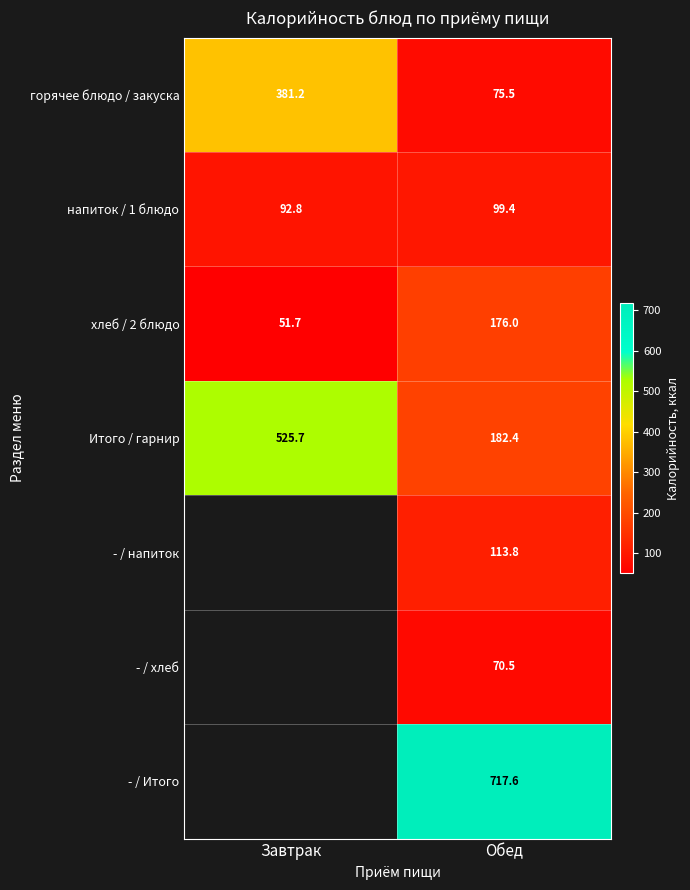

How many categories are shown in the chart?

2